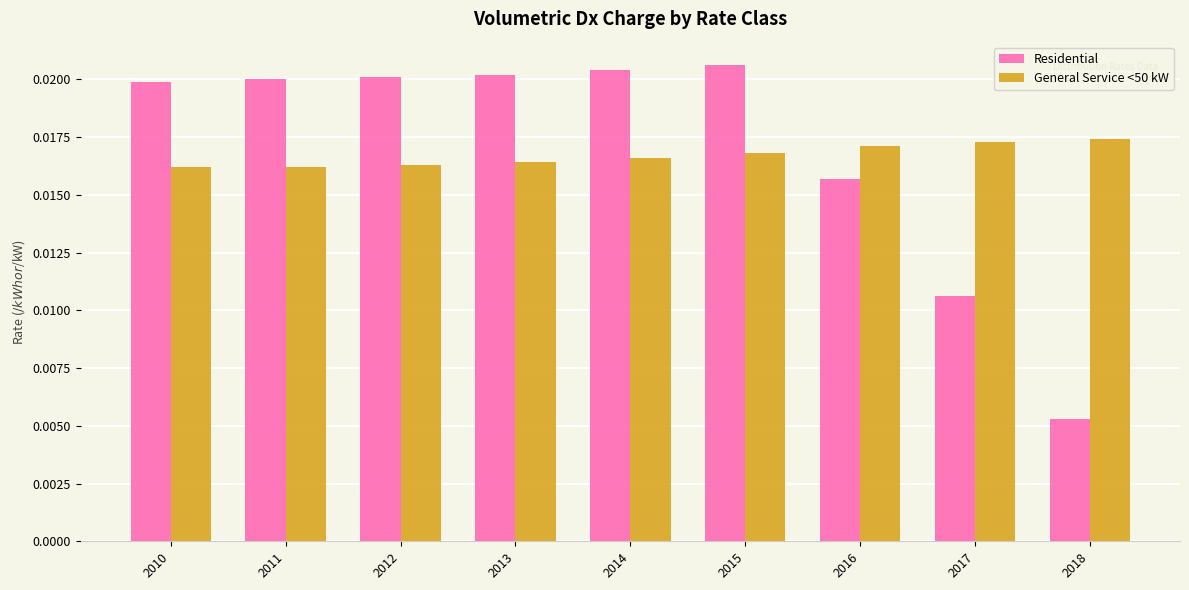

What are all the series names shown in the legend?

Residential, General Service <50 kW